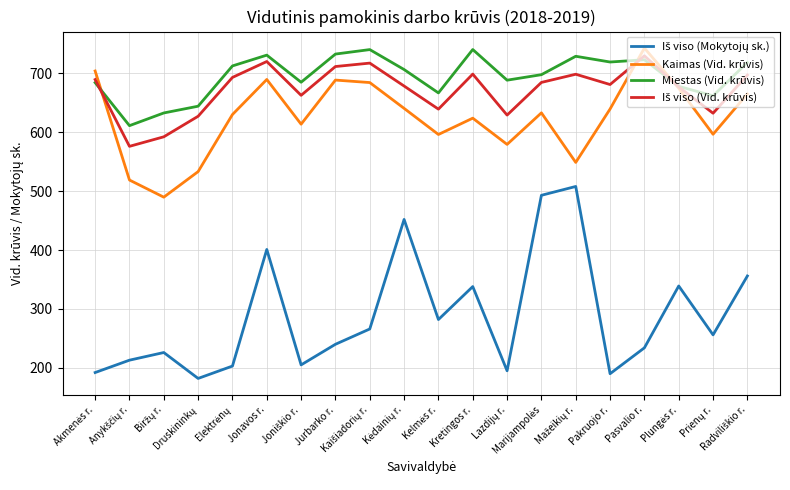

What is the greatest value displayed?

743.0